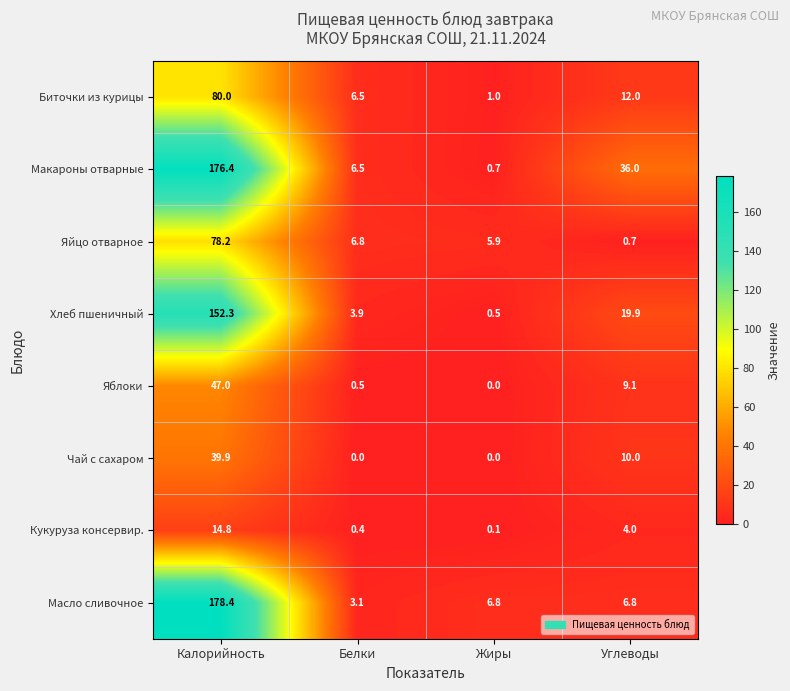

What is the highest value of the Чай с сахаром series?

39.9